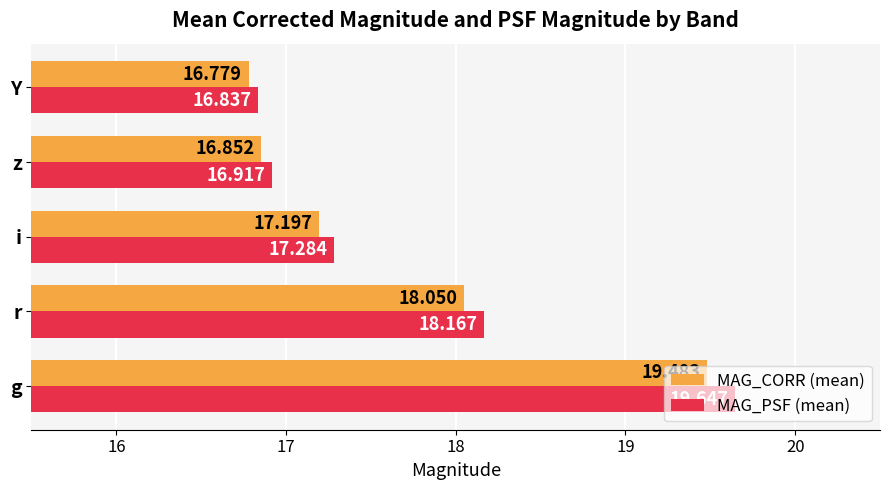

Rank the series by their maximum value, from highest to lowest.

MAG_PSF (mean), MAG_CORR (mean)